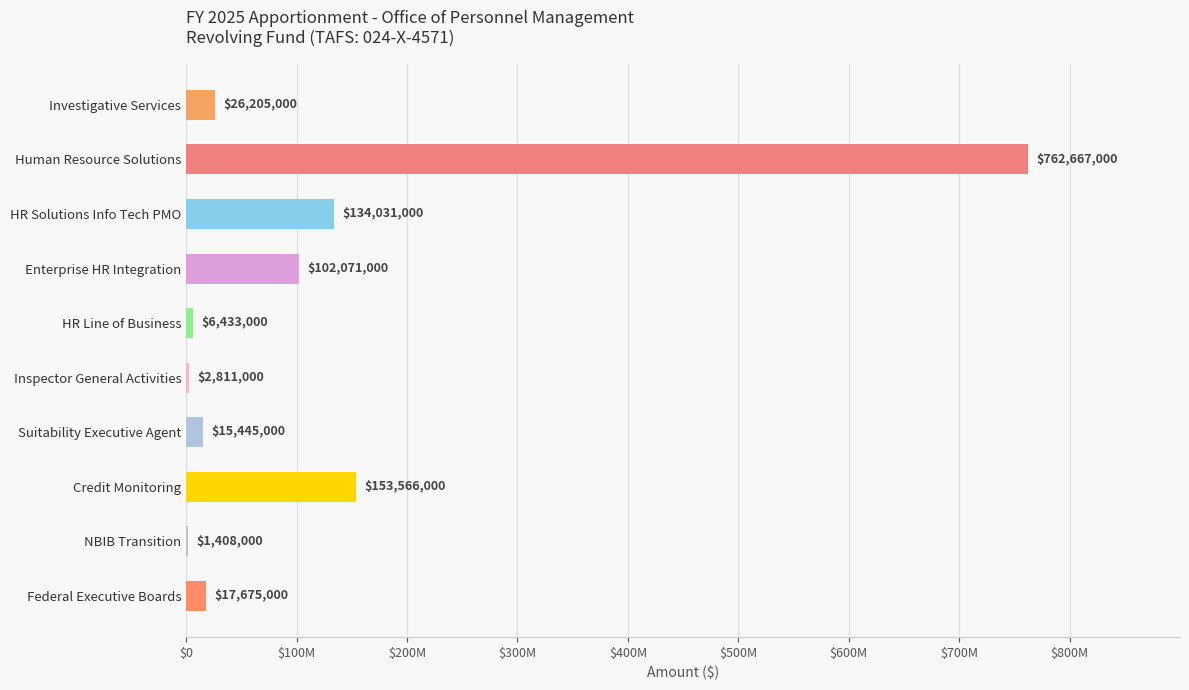

What is the difference between the maximum and minimum values?

761259000